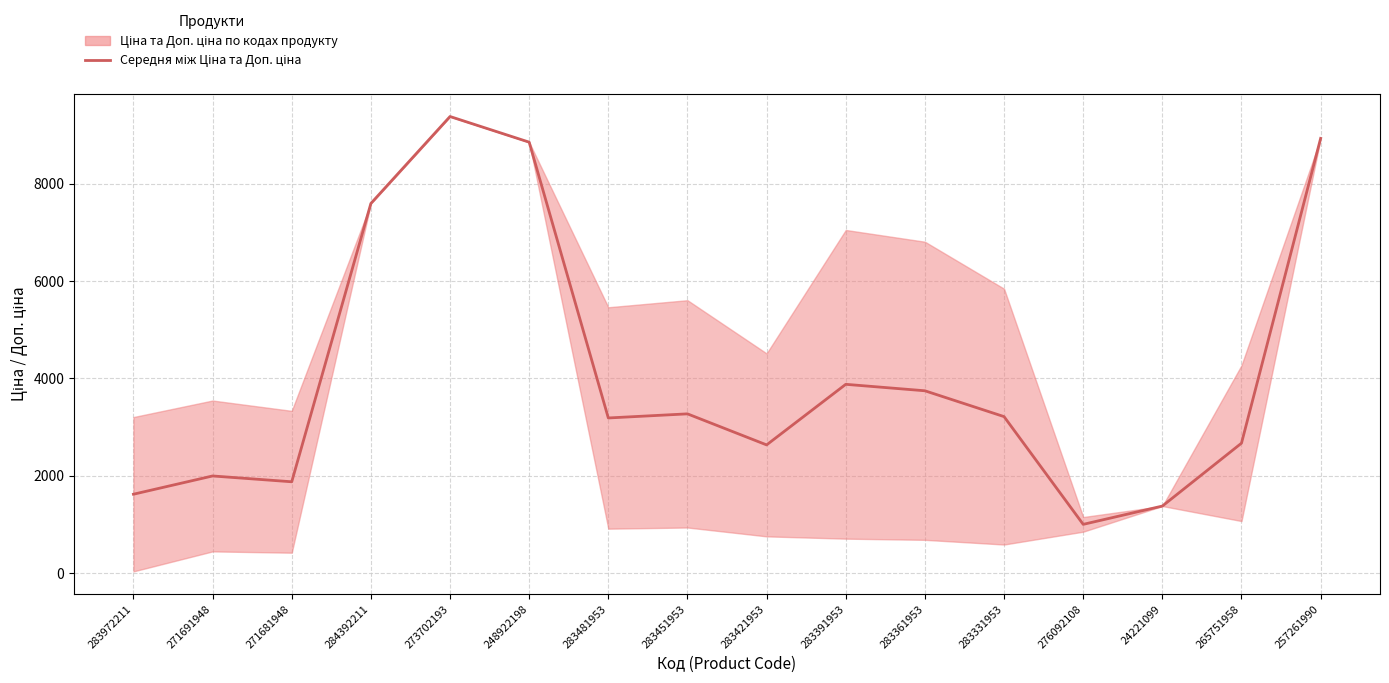

List the labels in order of value, largest first.

273702193, 257261990, 248922198, 284392211, 283391953, 283361953, 283451953, 283331953, 283481953, 265751958, 283421953, 271691948, 271681948, 283972211, 24221099, 276092108